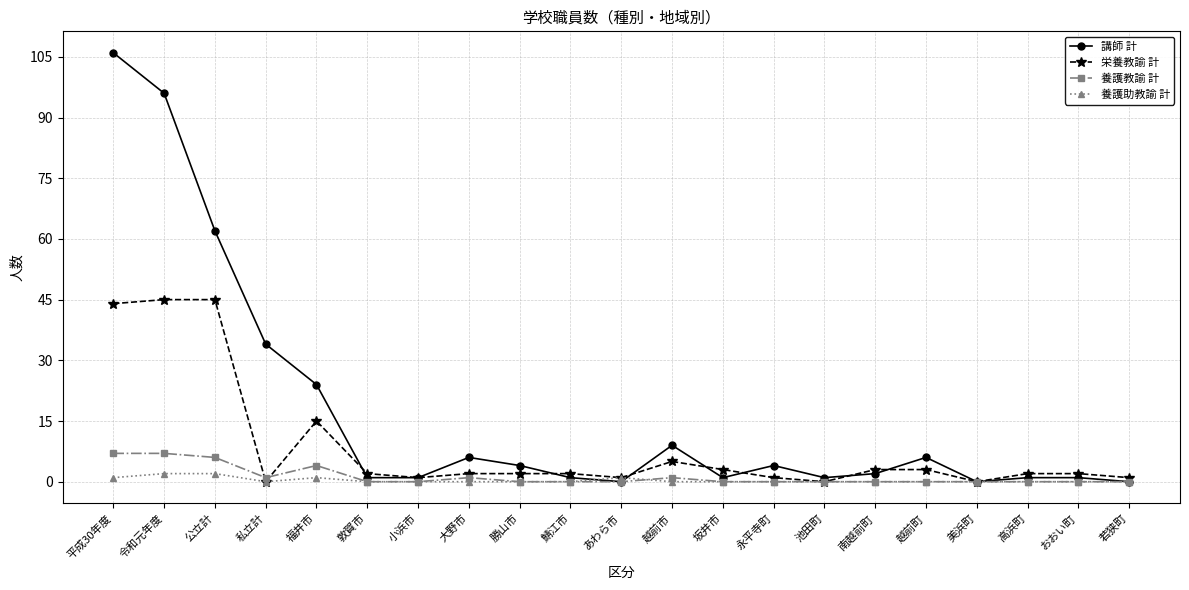

What is the total value across all series at 若狭町?

1